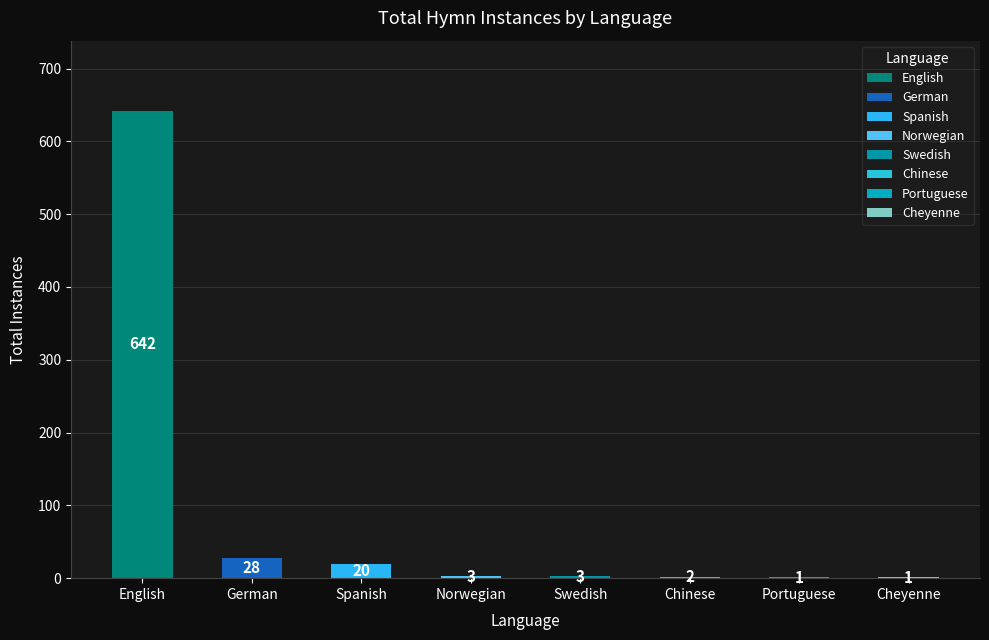

What is the approximate value at Portuguese?

1